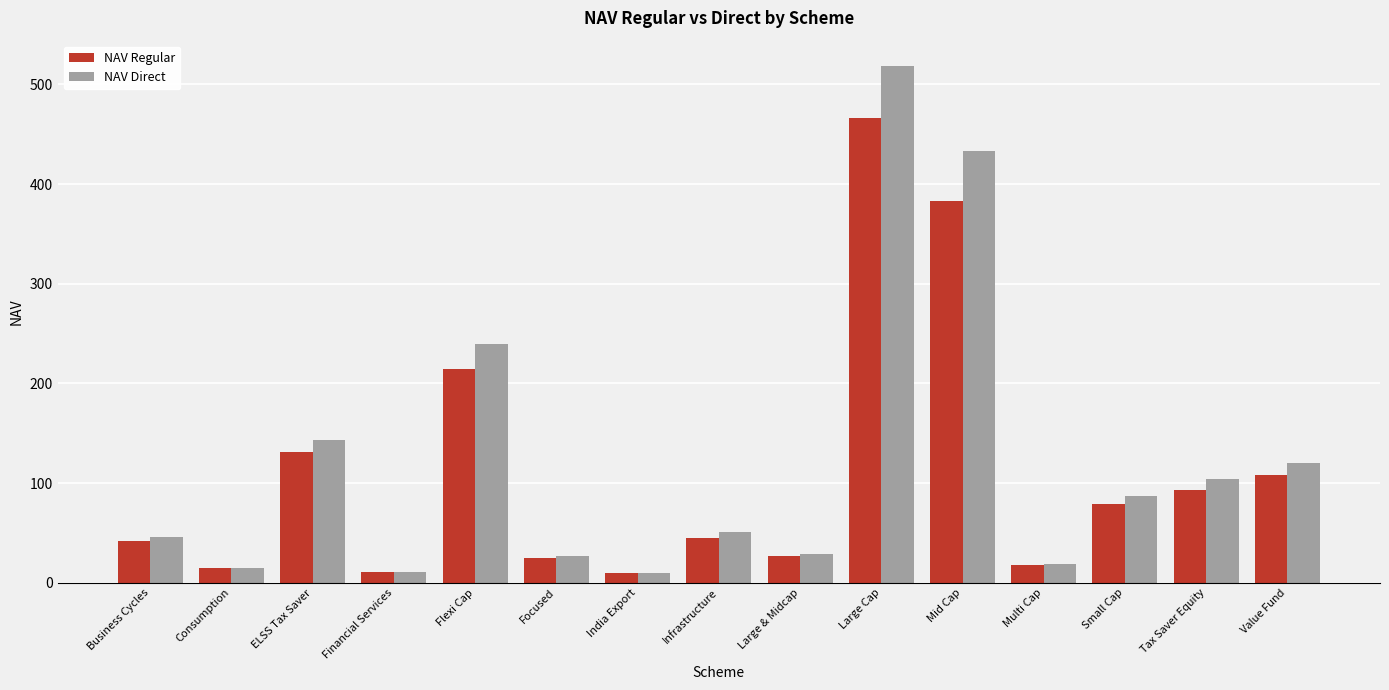

What is the maximum value shown in the chart?

518.0